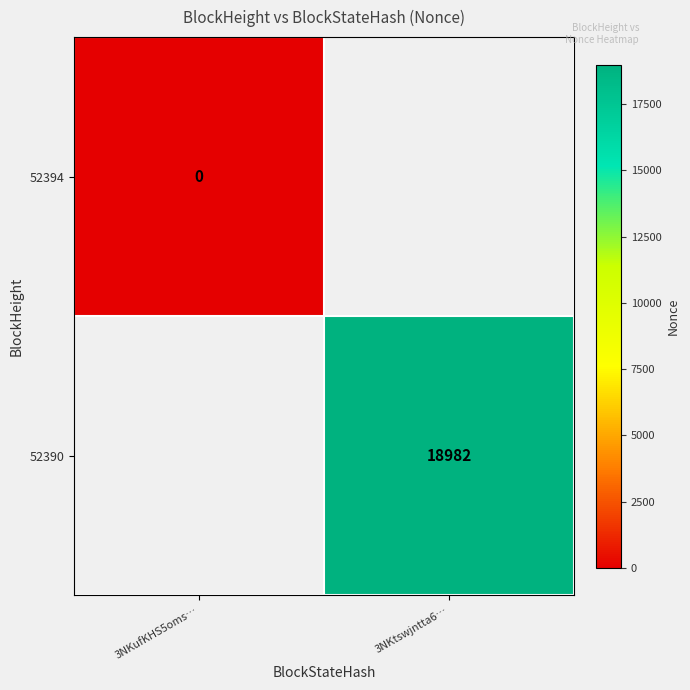

The value of 52390 at 3NKtswjntta6… is 29141. True or false?

False